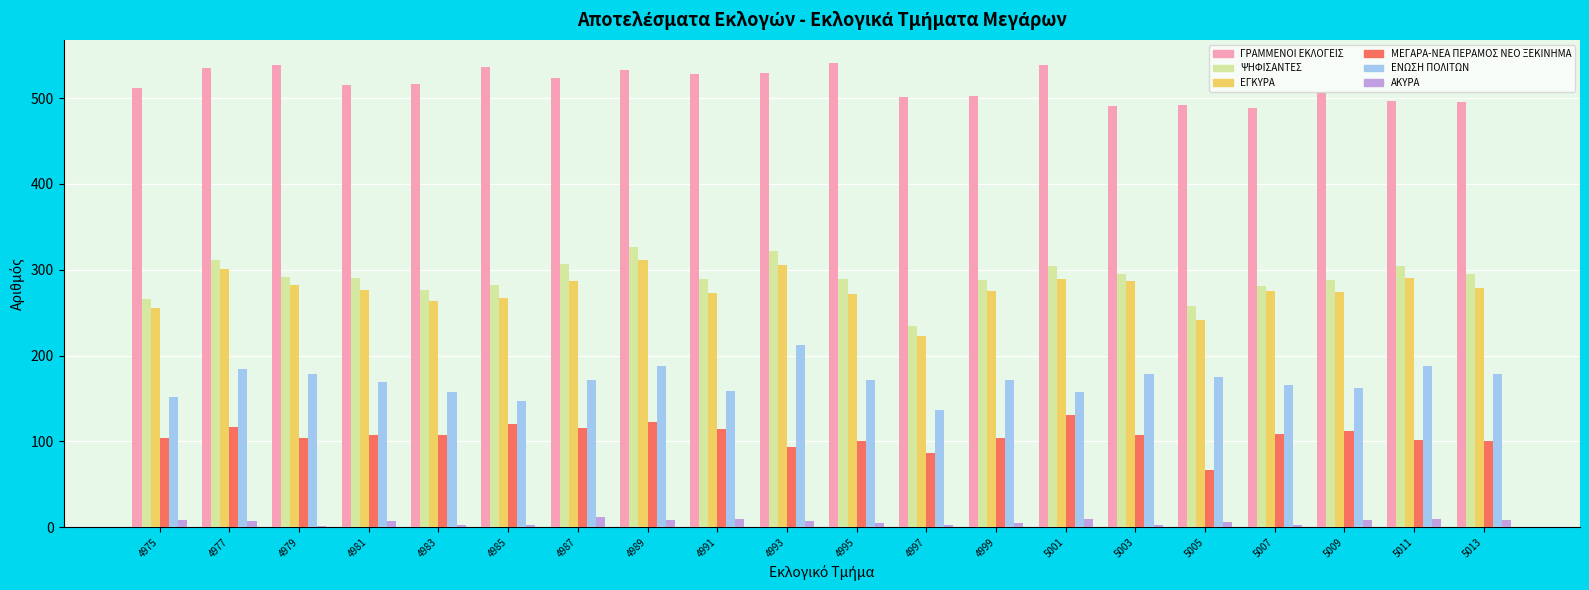

Is it true that ΑΚΥΡΑ equals 7 at 4977?

True